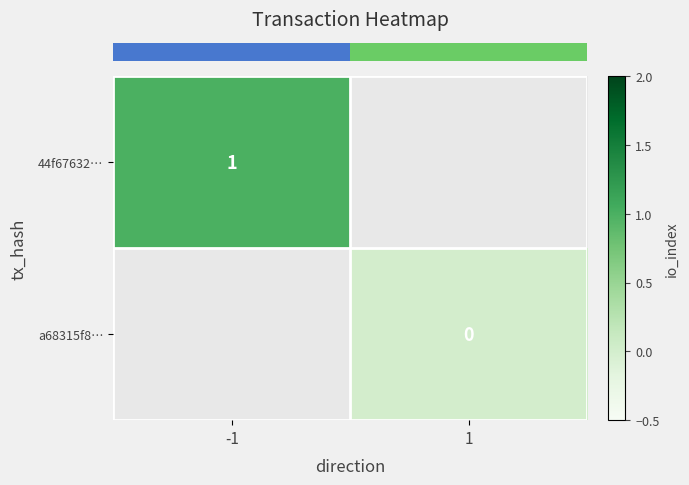

Is the value of row_0 at -1 greater than the value of row_1 at -1?

No